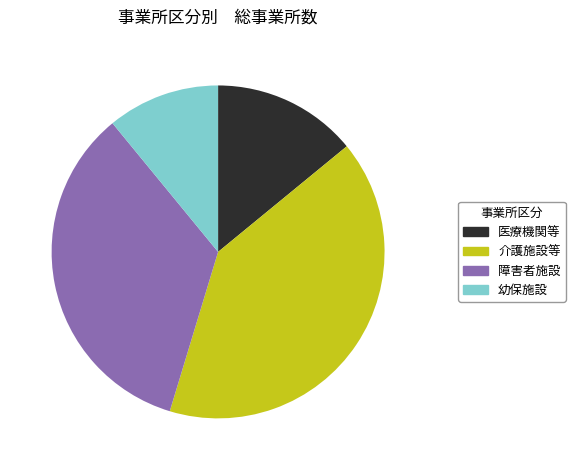

Which category has the smallest portion of the pie?

幼保施設